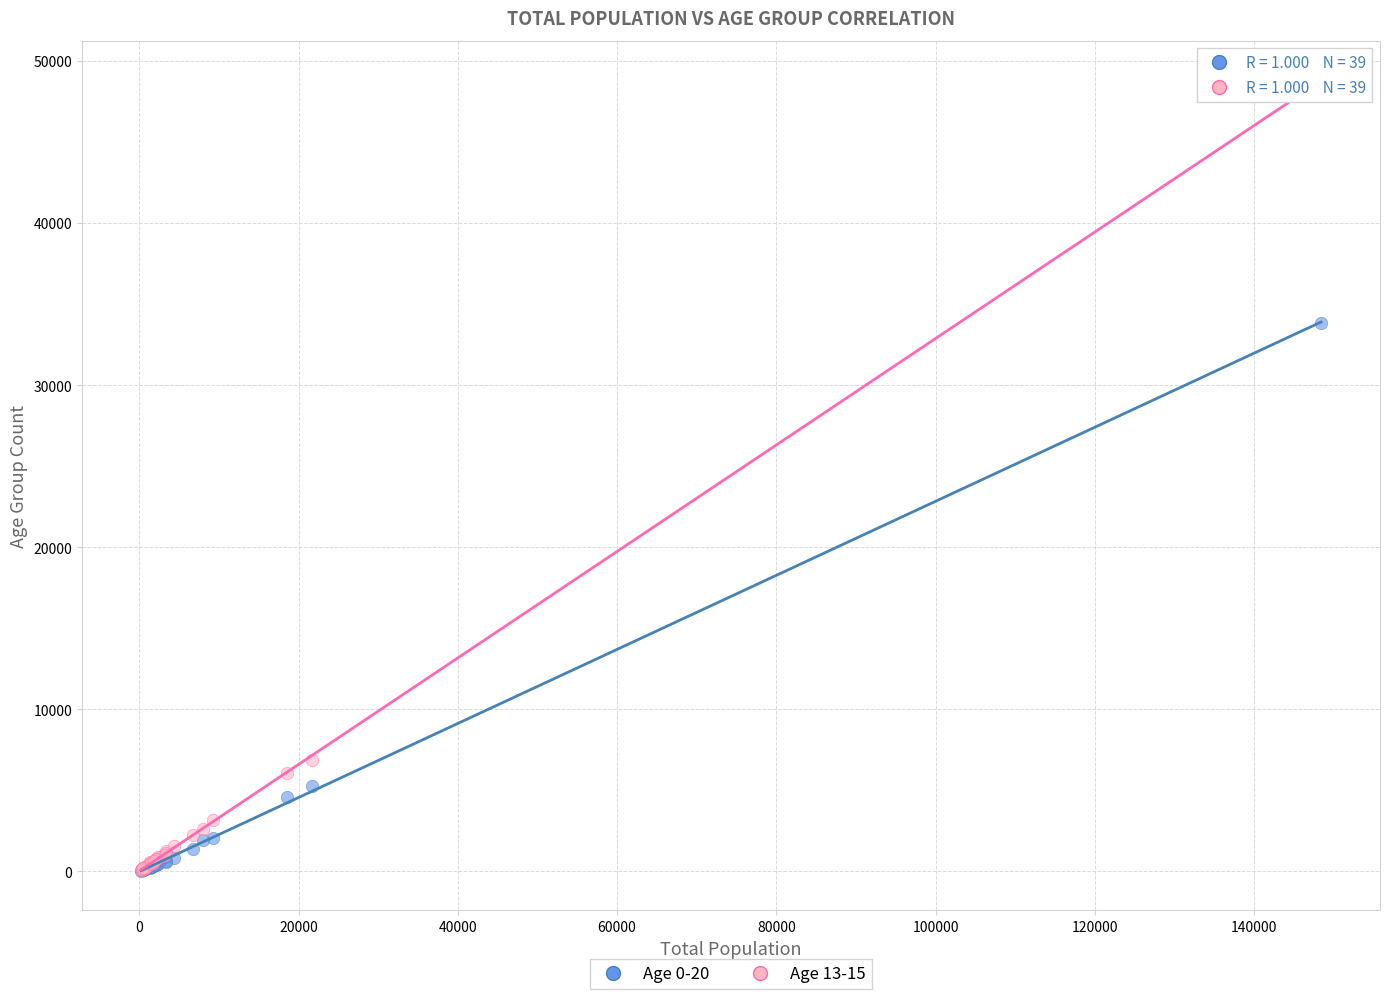

Which series reaches the maximum Y coordinate?

Age 13-15